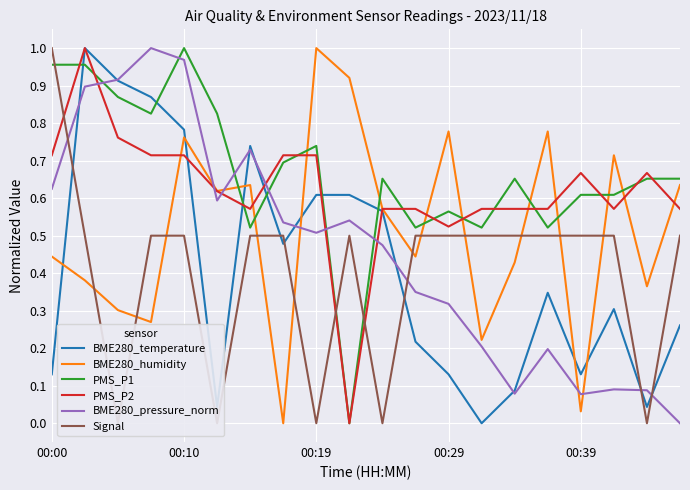

What is the difference between the maximum and second lowest values in the BME280_humidity series?

1.0